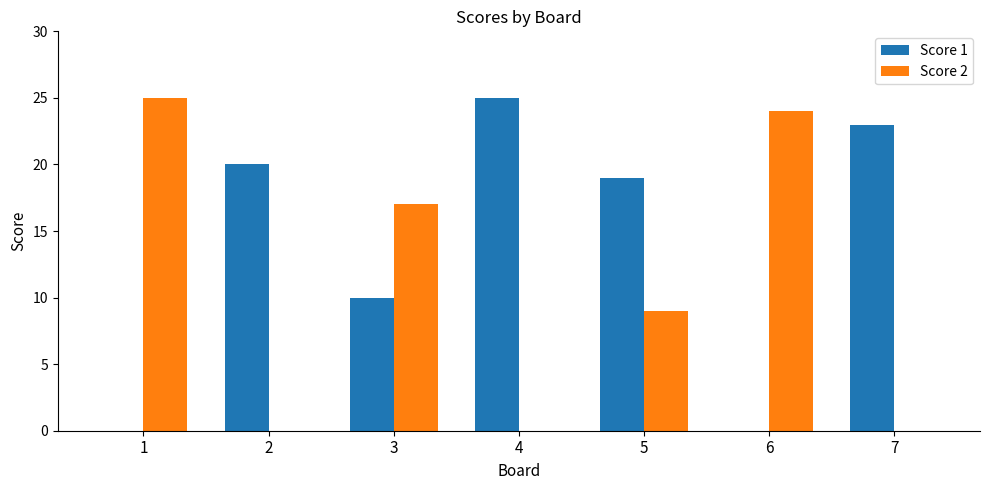

How many categories are shown in the chart?

7